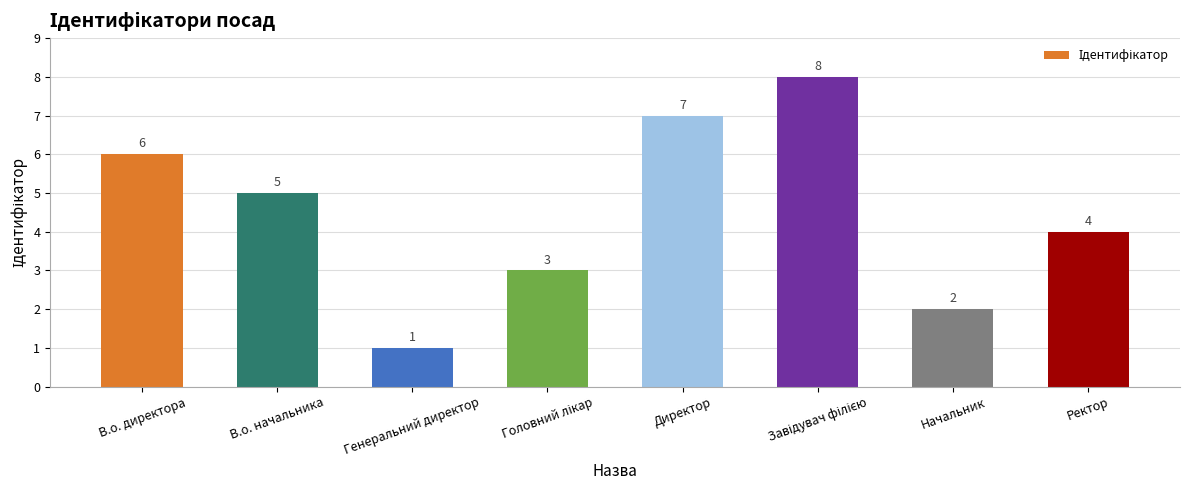

The chart shows a value of 3 at В.о. директора. True or false?

False